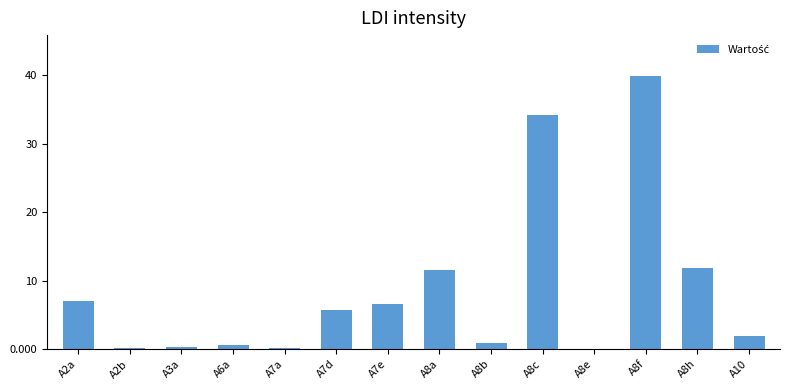

What is the greatest value displayed?

39.9